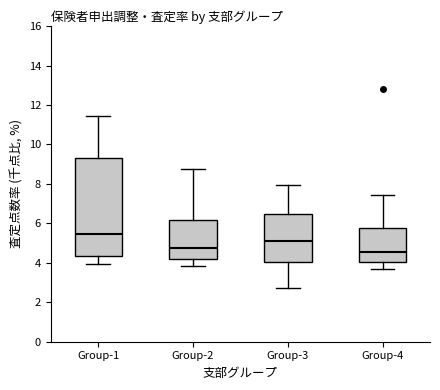

Where is the lower edge of the box for Group-1 on the y-axis? The values are not printed on the chart, so give them approximately, as read against the axis.

4.4